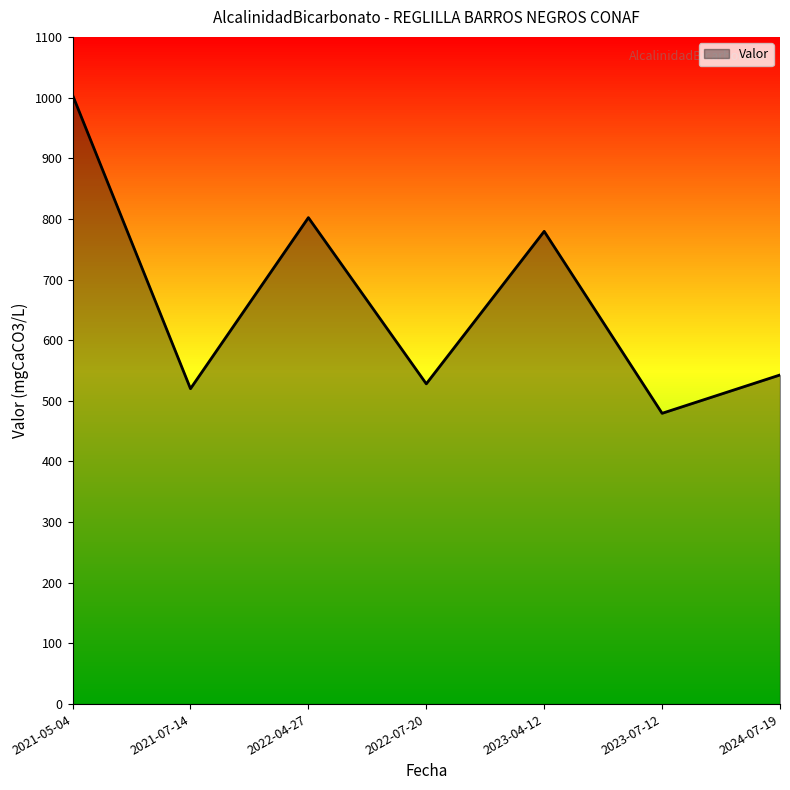

How many interior local valleys (lower than both neighbors) does the data have?

3